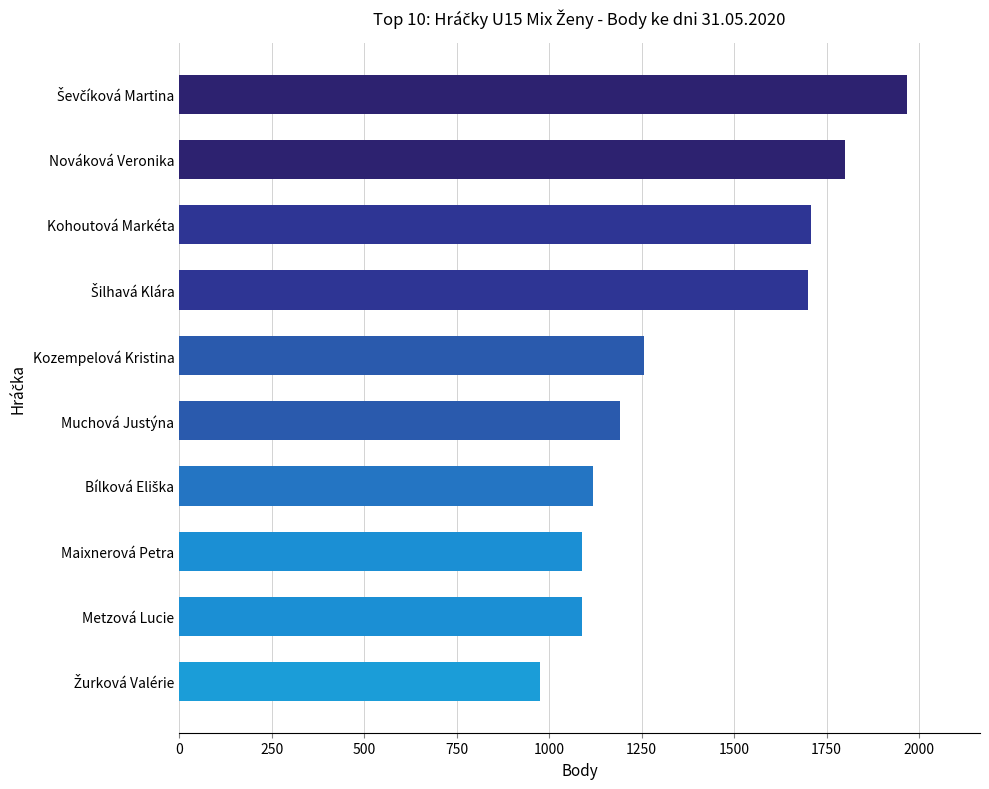

What is the ratio of the value at Kozempelová Kristina to the value at Maixnerová Petra?

1.2